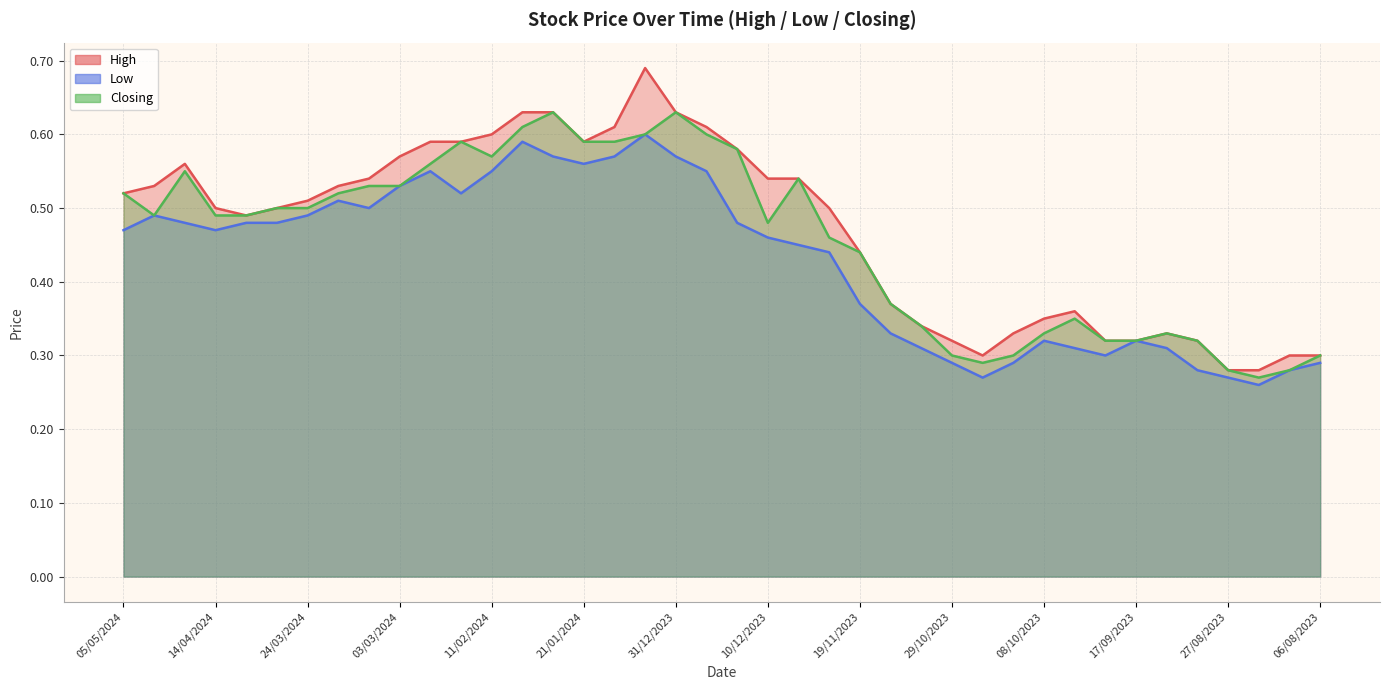

Reading left to right, list all the values displayed in this chart.

High: 05/05/2024=0.5	28/04/2024=0.5	21/04/2024=0.6	14/04/2024=0.5	07/04/2024=0.5	31/03/2024=0.5	24/03/2024=0.5	17/03/2024=0.5	10/03/2024=0.5	03/03/2024=0.6	25/02/2024=0.6	18/02/2024=0.6	11/02/2024=0.6	04/02/2024=0.6	28/01/2024=0.6	21/01/2024=0.6	14/01/2024=0.6	07/01/2024=0.7	31/12/2023=0.6	24/12/2023=0.6	17/12/2023=0.6	10/12/2023=0.5	03/12/2023=0.5	26/11/2023=0.5	19/11/2023=0.4	12/11/2023=0.4	05/11/2023=0.3	29/10/2023=0.3	22/10/2023=0.3	15/10/2023=0.3	08/10/2023=0.3	01/10/2023=0.4	24/09/2023=0.3	17/09/2023=0.3	10/09/2023=0.3	03/09/2023=0.3	27/08/2023=0.3	20/08/2023=0.3	13/08/2023=0.3	06/08/2023=0.3
Low: 05/05/2024=0.5	28/04/2024=0.5	21/04/2024=0.5	14/04/2024=0.5	07/04/2024=0.5	31/03/2024=0.5	24/03/2024=0.5	17/03/2024=0.5	10/03/2024=0.5	03/03/2024=0.5	25/02/2024=0.6	18/02/2024=0.5	11/02/2024=0.6	04/02/2024=0.6	28/01/2024=0.6	21/01/2024=0.6	14/01/2024=0.6	07/01/2024=0.6	31/12/2023=0.6	24/12/2023=0.6	17/12/2023=0.5	10/12/2023=0.5	03/12/2023=0.5	26/11/2023=0.4	19/11/2023=0.4	12/11/2023=0.3	05/11/2023=0.3	29/10/2023=0.3	22/10/2023=0.3	15/10/2023=0.3	08/10/2023=0.3	01/10/2023=0.3	24/09/2023=0.3	17/09/2023=0.3	10/09/2023=0.3	03/09/2023=0.3	27/08/2023=0.3	20/08/2023=0.3	13/08/2023=0.3	06/08/2023=0.3
Closing: 05/05/2024=0.5	28/04/2024=0.5	21/04/2024=0.6	14/04/2024=0.5	07/04/2024=0.5	31/03/2024=0.5	24/03/2024=0.5	17/03/2024=0.5	10/03/2024=0.5	03/03/2024=0.5	25/02/2024=0.6	18/02/2024=0.6	11/02/2024=0.6	04/02/2024=0.6	28/01/2024=0.6	21/01/2024=0.6	14/01/2024=0.6	07/01/2024=0.6	31/12/2023=0.6	24/12/2023=0.6	17/12/2023=0.6	10/12/2023=0.5	03/12/2023=0.5	26/11/2023=0.5	19/11/2023=0.4	12/11/2023=0.4	05/11/2023=0.3	29/10/2023=0.3	22/10/2023=0.3	15/10/2023=0.3	08/10/2023=0.3	01/10/2023=0.3	24/09/2023=0.3	17/09/2023=0.3	10/09/2023=0.3	03/09/2023=0.3	27/08/2023=0.3	20/08/2023=0.3	13/08/2023=0.3	06/08/2023=0.3